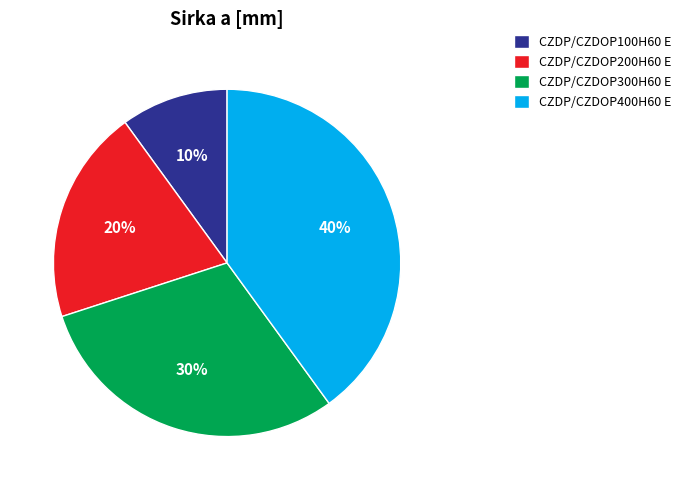

Combined, do CZDP/CZDOP400H60 E and CZDP/CZDOP300H60 E account for over 50%?

Yes